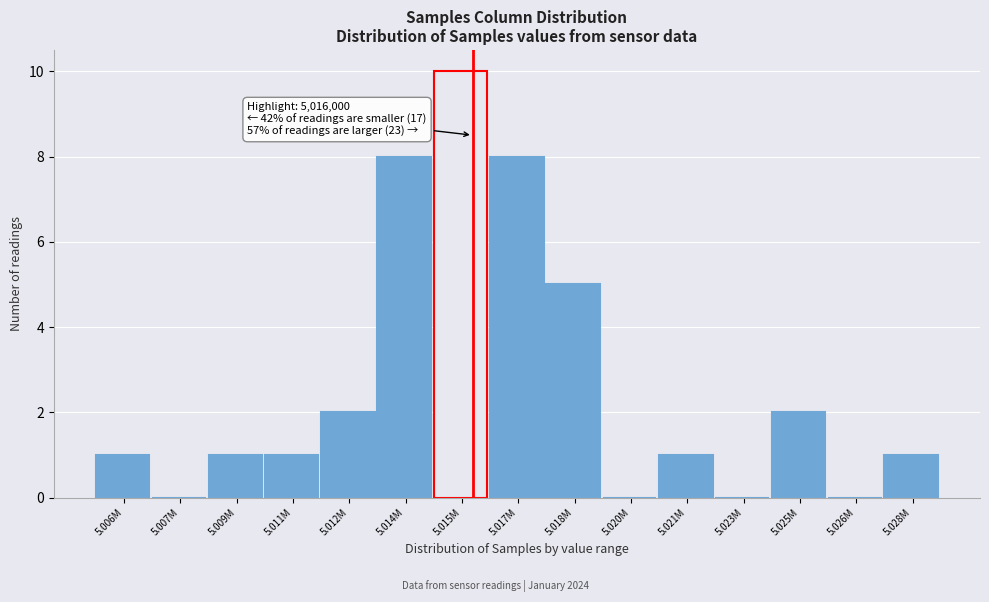

Reading left to right, transcribe all the data shown in this chart.

5.006M=1	5.007M=0	5.009M=1	5.011M=1	5.012M=2	5.014M=8	5.015M=10	5.017M=8	5.018M=5	5.020M=0	5.021M=1	5.023M=0	5.025M=2	5.026M=0	5.028M=1